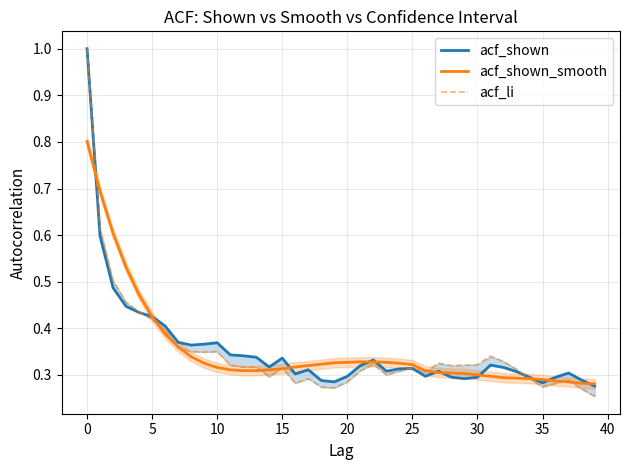

What is the difference between the second highest and second lowest values in the acf_shown_smooth series?

0.4